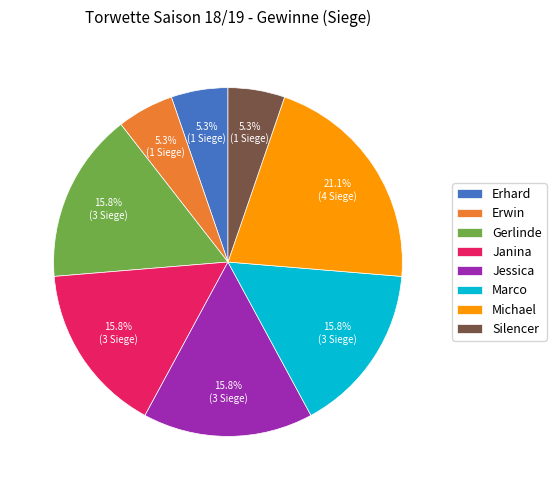

The Erhard slice represents 5% of the pie. True or false?

True